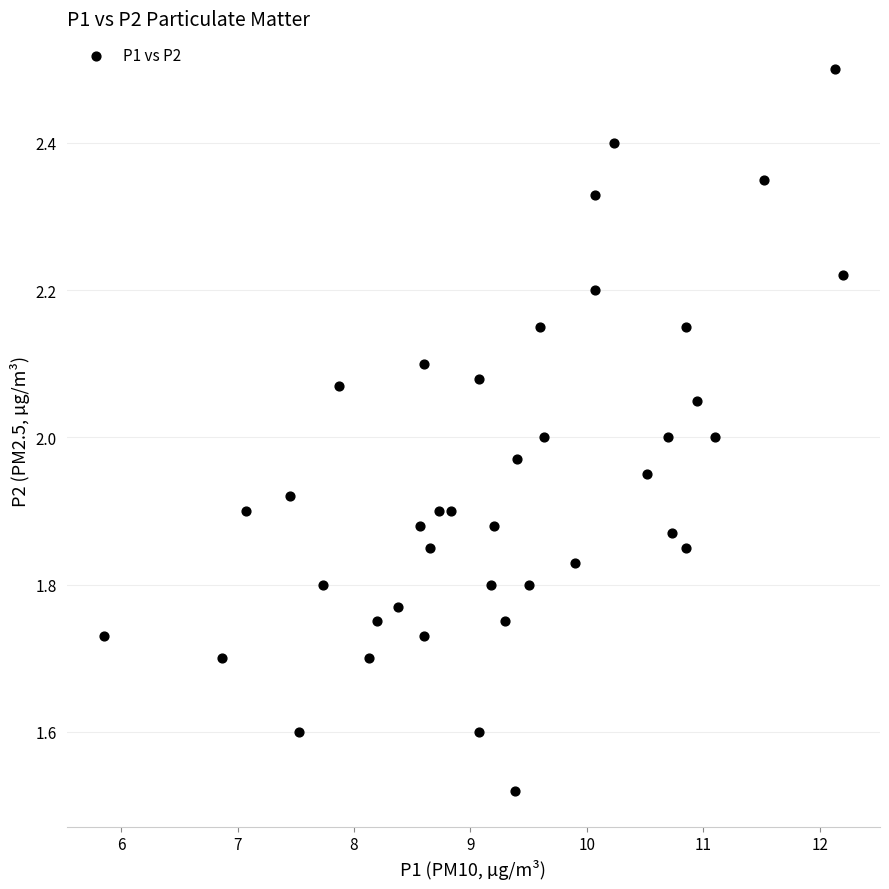

What is the range of X values (max minus min)?

6.3